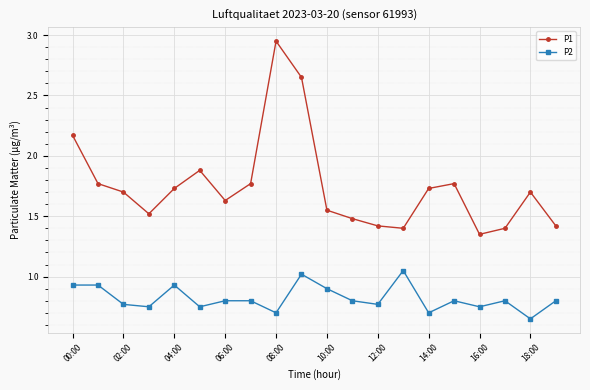

Does the chart have visible grid lines?

Yes